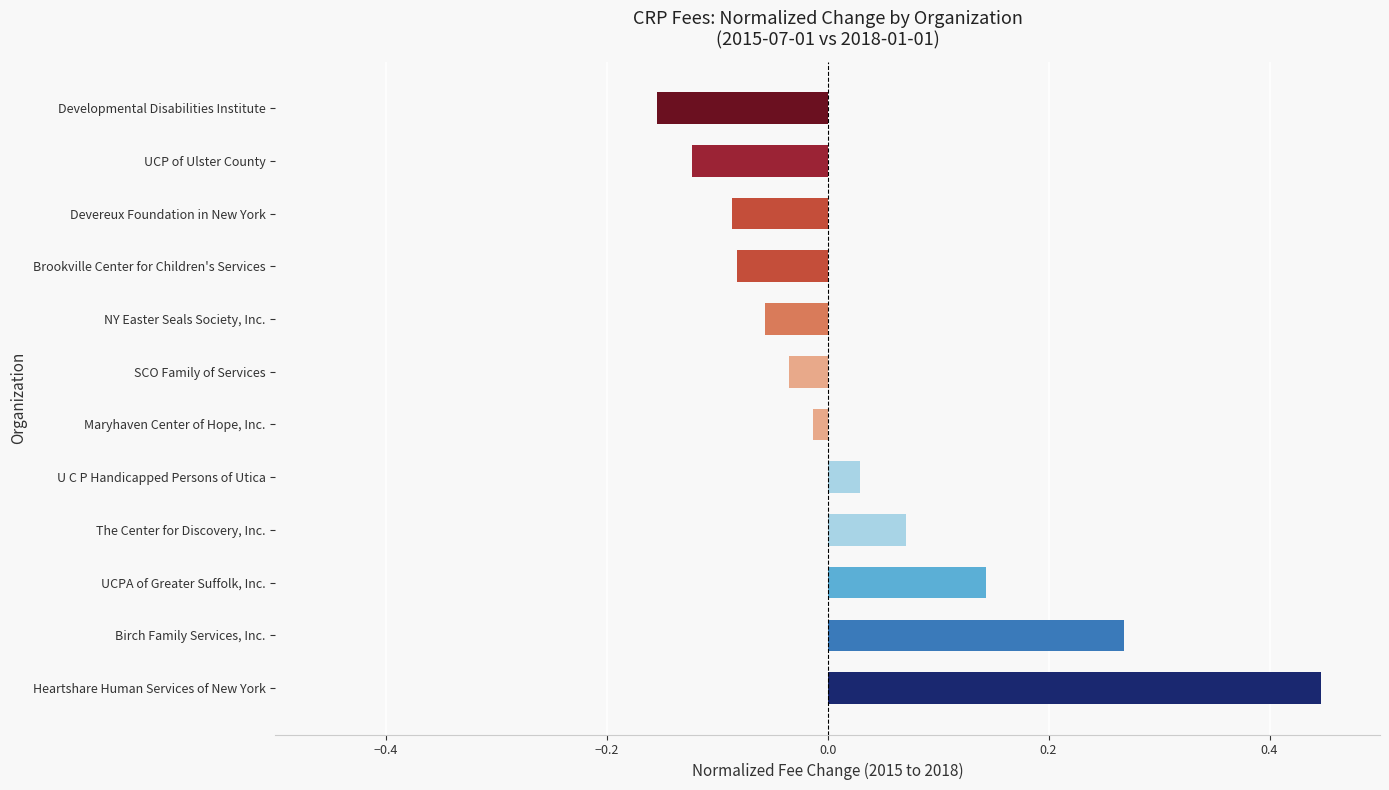

The chart shows a value of 0.1 at Birch Family Services, Inc.. True or false?

False